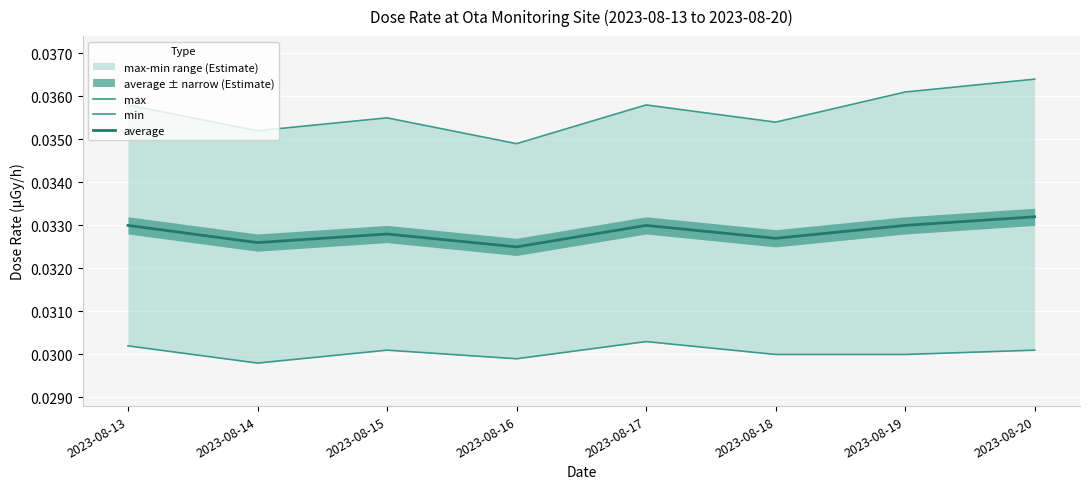

At which category is the sum across all series the highest?

2023-08-20